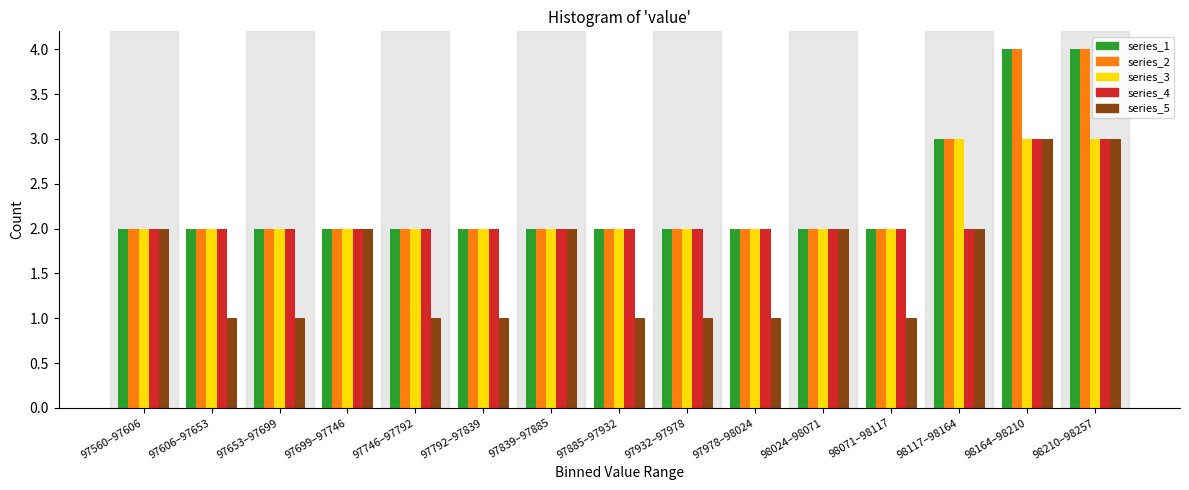

The series_4 series shows 2 at 97606–97653. True or false?

True